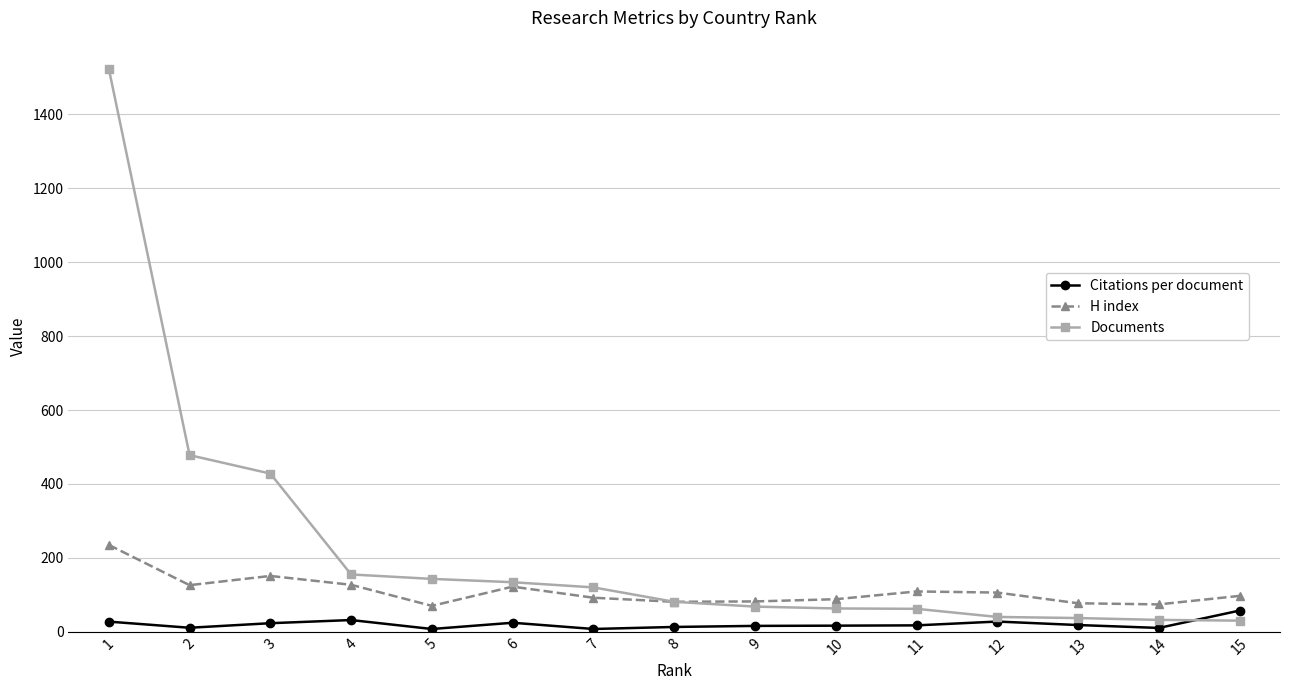

Between 2 and 5, which series saw the biggest shift?

Documents